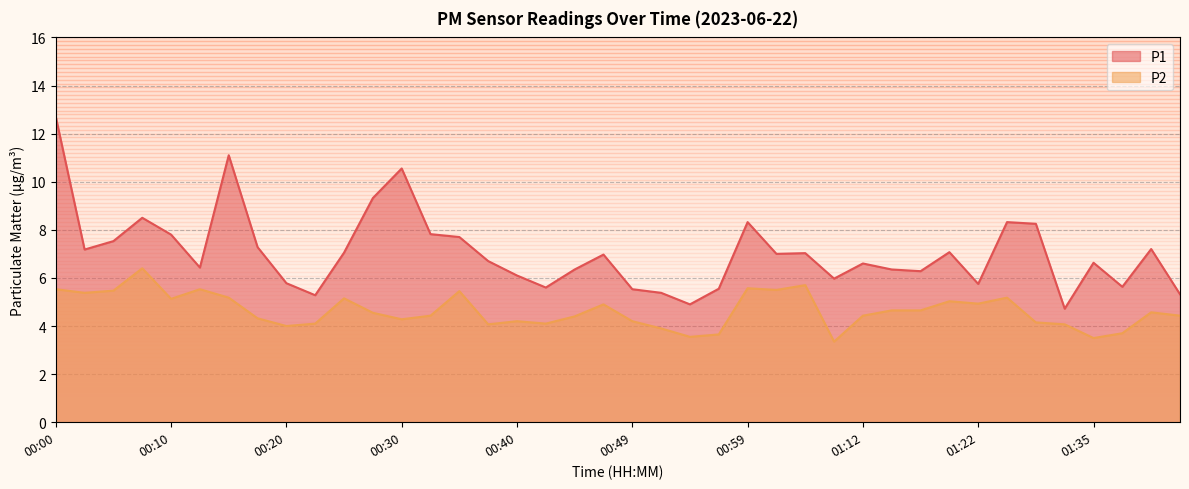

Which has a higher value, 00:18 or 00:57?

00:18